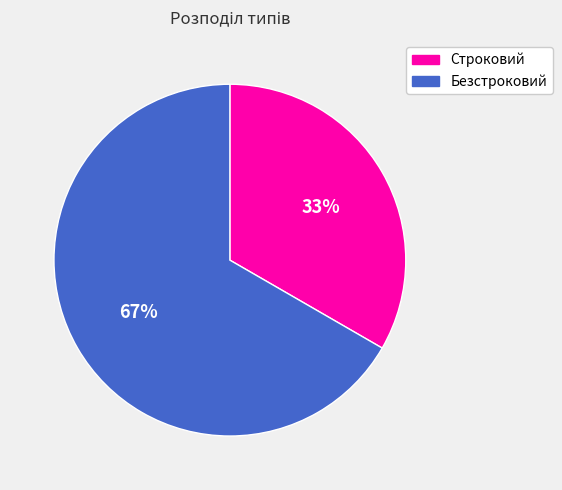

Which has a higher value, Строковий or Безстроковий?

Безстроковий